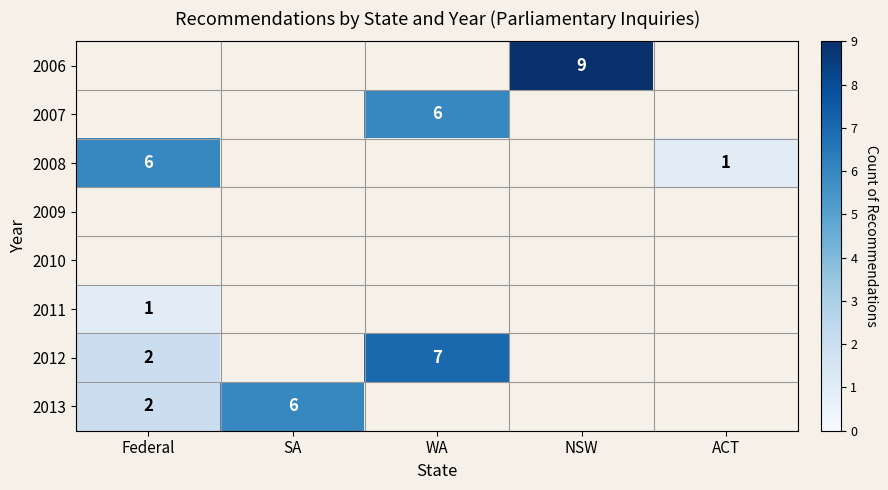

The 2007 series shows 6 at WA. True or false?

True